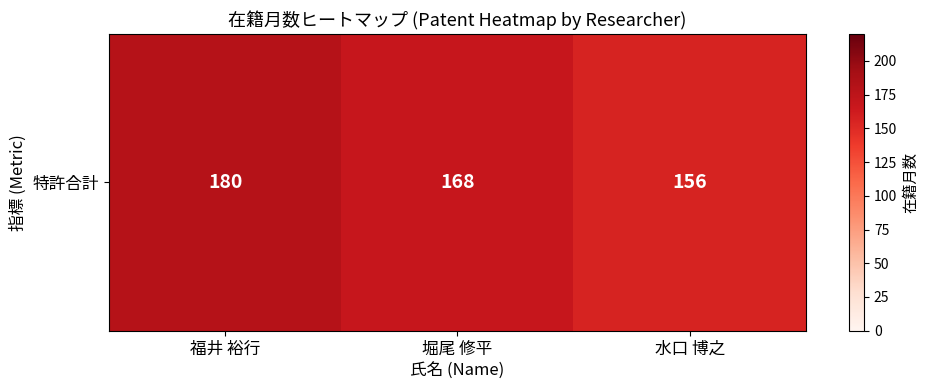

Rank the categories by value from highest to lowest.

福井 裕行, 堀尾 修平, 水口 博之